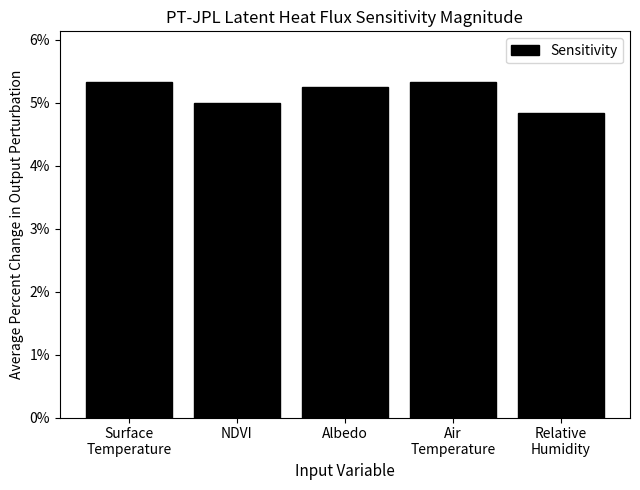

What is the minimum value shown in the chart?

4.8